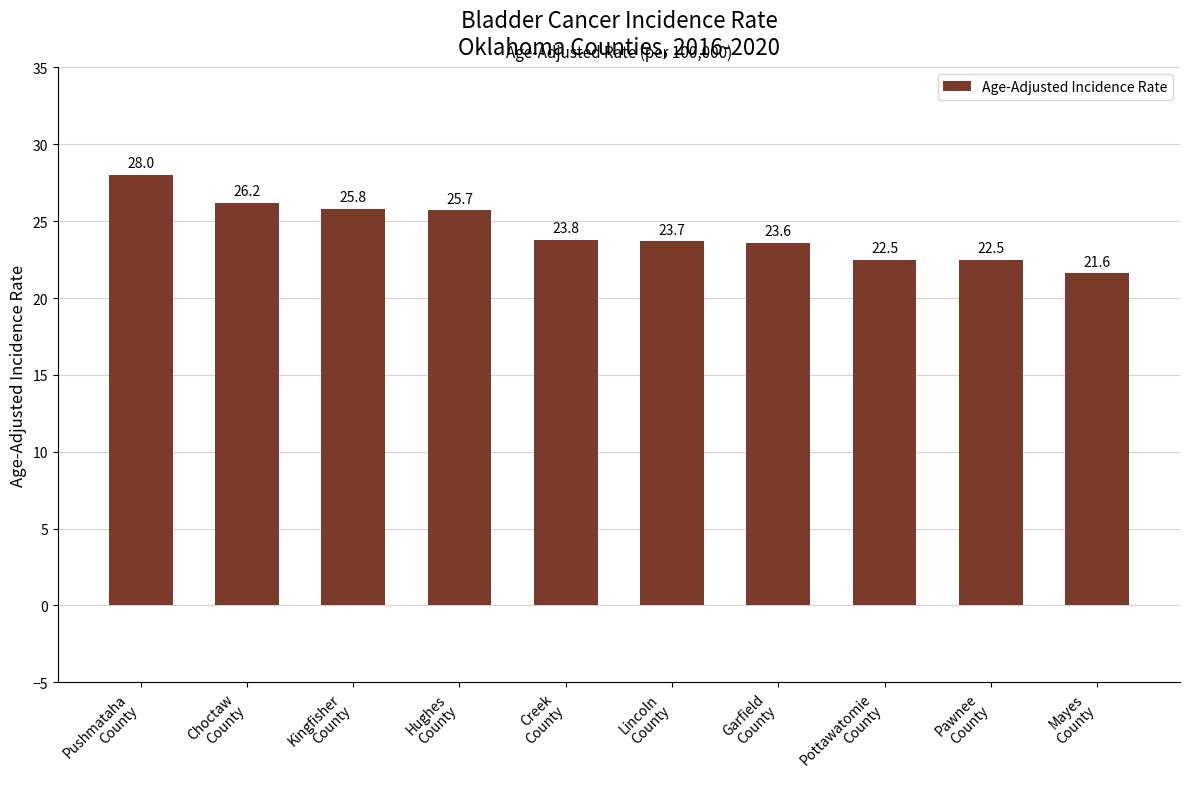

What is the label of the 2nd bar from the right?

Pawnee
County